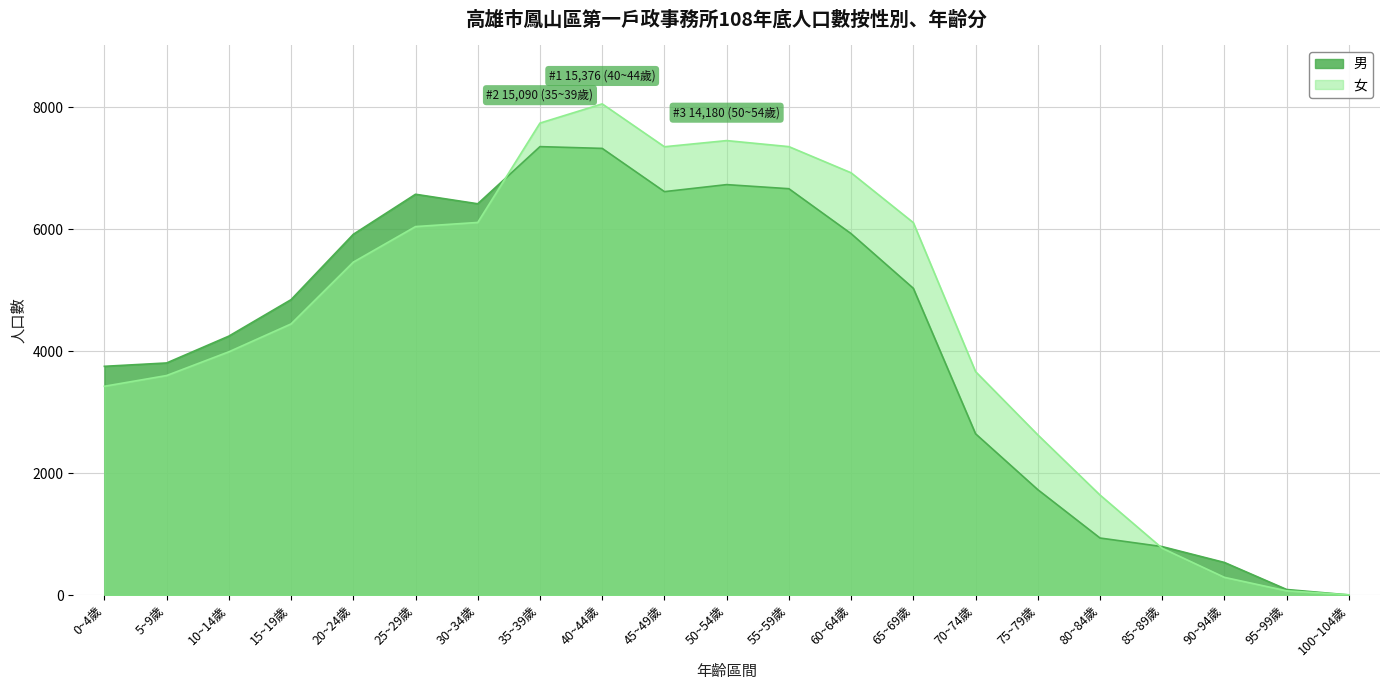

Which category has the highest value in the 女 series?

40~44歲